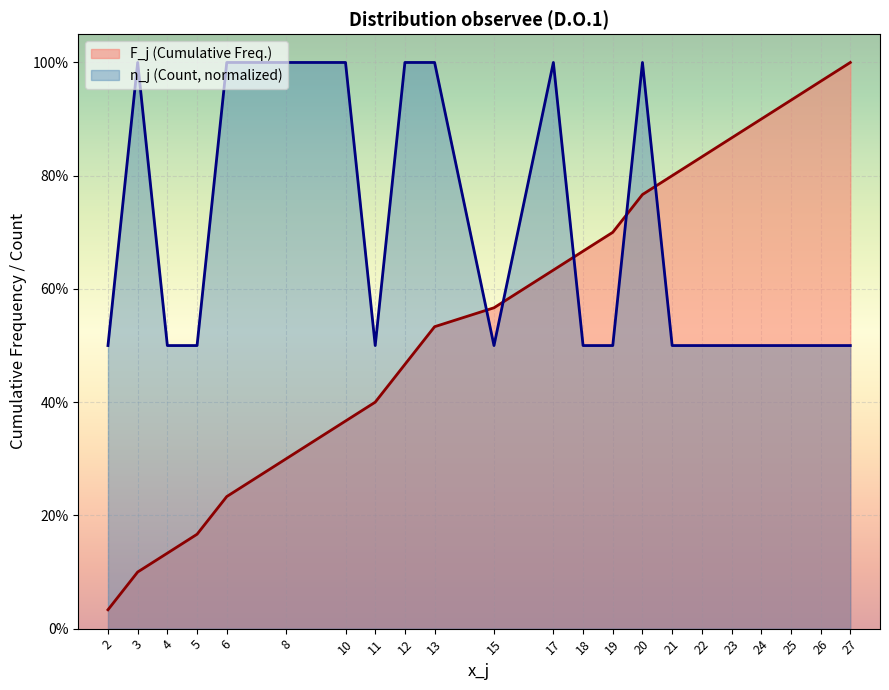

Reading left to right, extract all data points from this chart.

F_j (Cumulative Freq.): 0.0	0.1	0.1	0.2	0.2	0.3	0.4	0.4	0.5	0.5	0.6	0.6	0.7	0.7	0.8	0.8	0.8	0.9	0.9	0.9	1.0	1.0
n_j (Count, normalized): 0.5	1.0	0.5	0.5	1.0	1.0	1.0	0.5	1.0	1.0	0.5	1.0	0.5	0.5	1.0	0.5	0.5	0.5	0.5	0.5	0.5	0.5